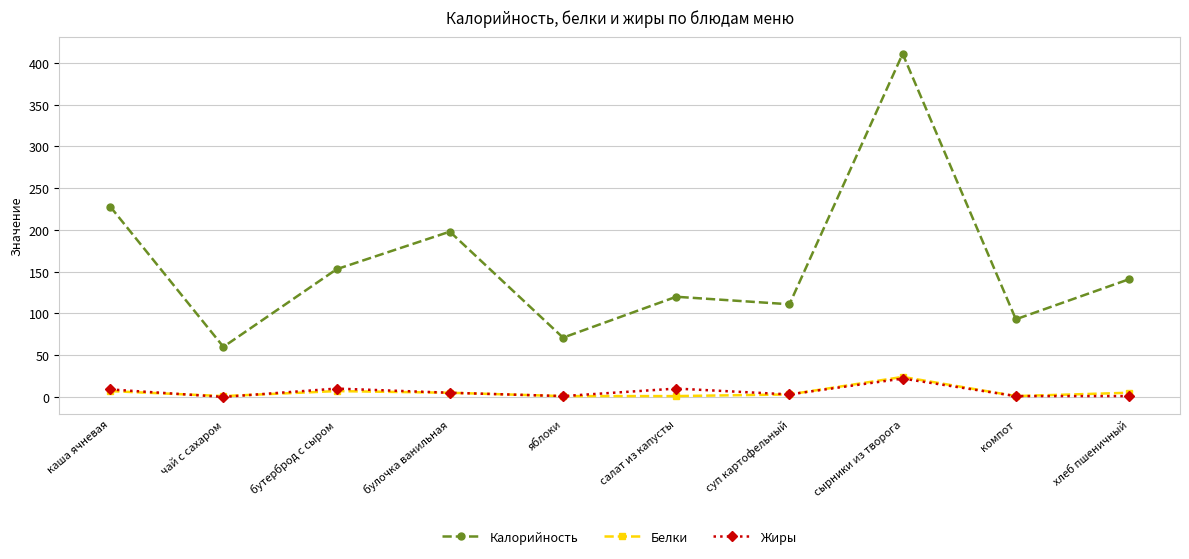

What is the difference between the Калорийность values at бутерброд с сыром and сырники из творога?

258